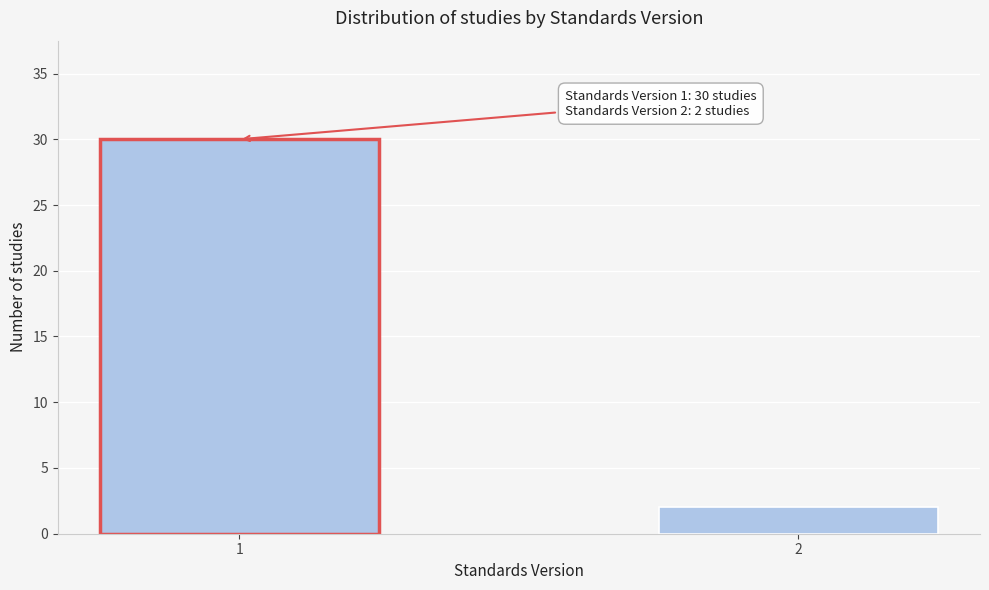

Reading left to right, what are all the values shown in this chart?

30	2